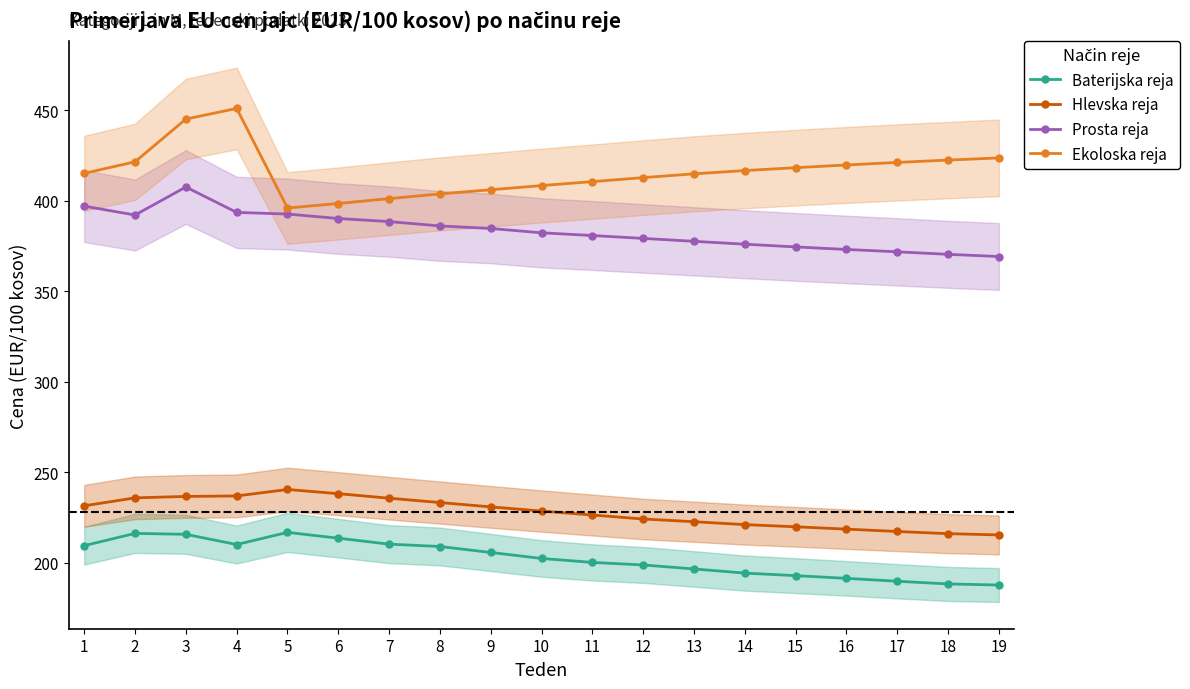

Is it true that Prosta reja equals 392.1 at 2?

True